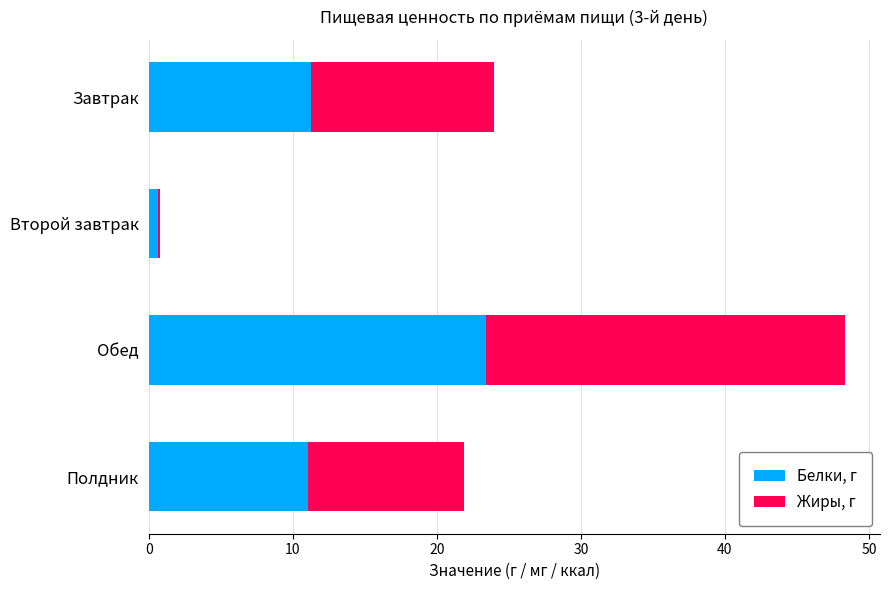

At which category is the sum across all series the highest?

Обед